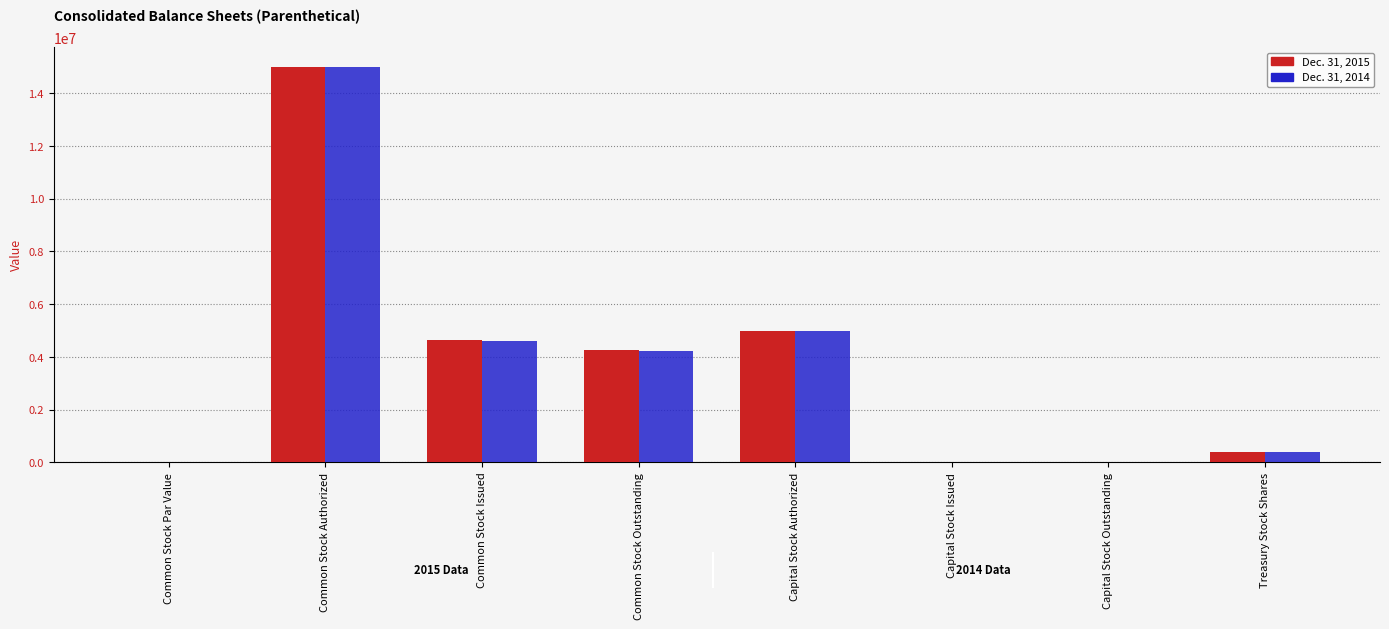

Is the value of Dec. 31, 2015 at Common Stock Issued greater than the value of Dec. 31, 2014 at Common Stock Outstanding?

Yes